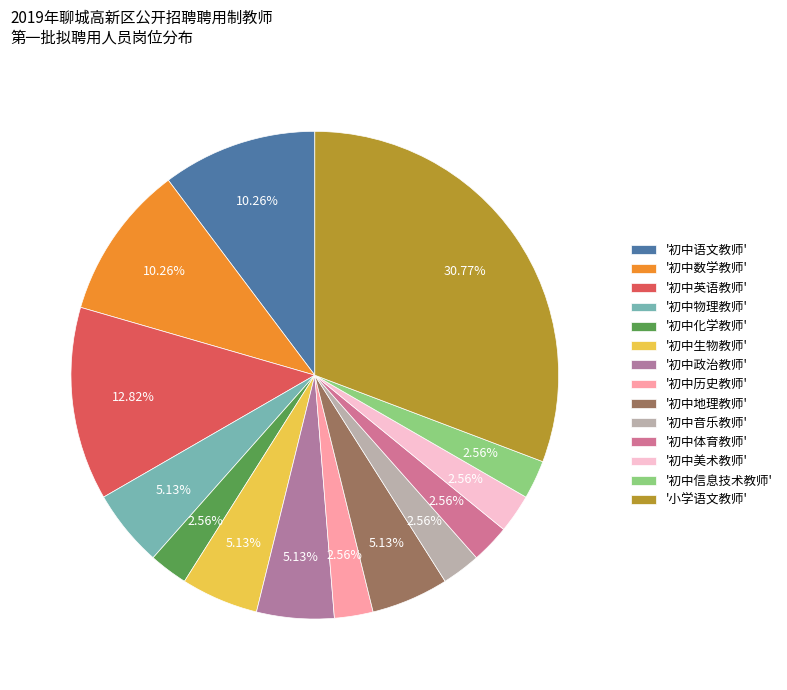

Count the number of slices in the pie.

14